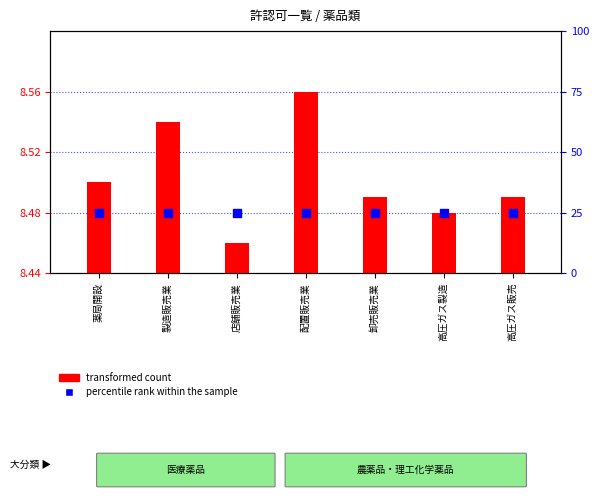

Which series contains the highest Y value?

percentile rank within the sample